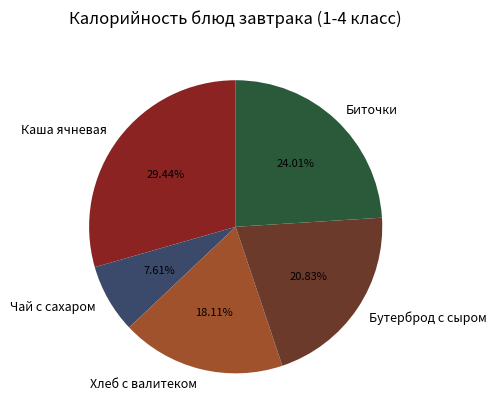

Which has a higher value, Бутерброд с сыром or Хлеб с валитеком?

Бутерброд с сыром